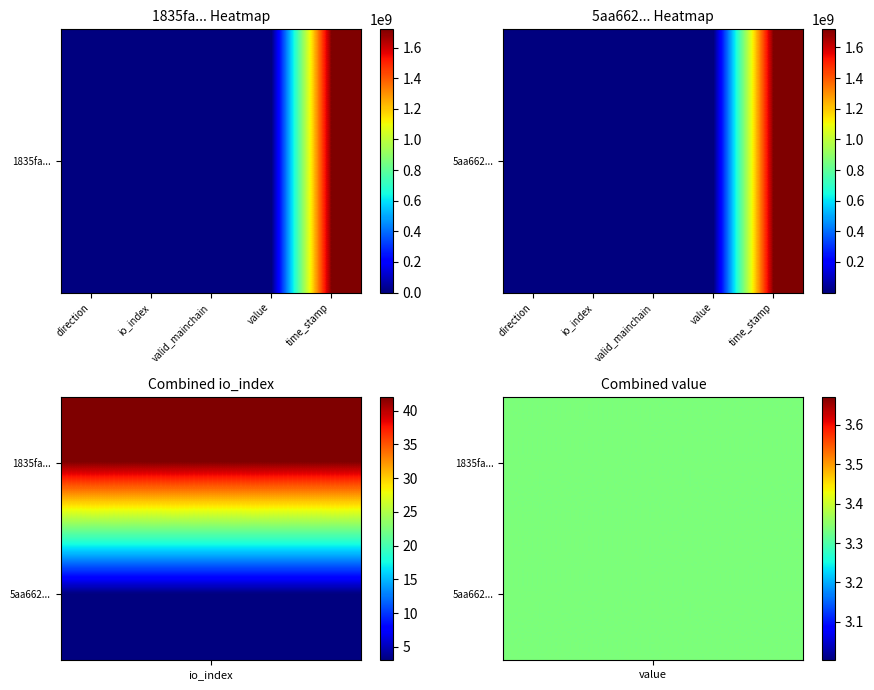

The value at value is 3.3. True or false?

True